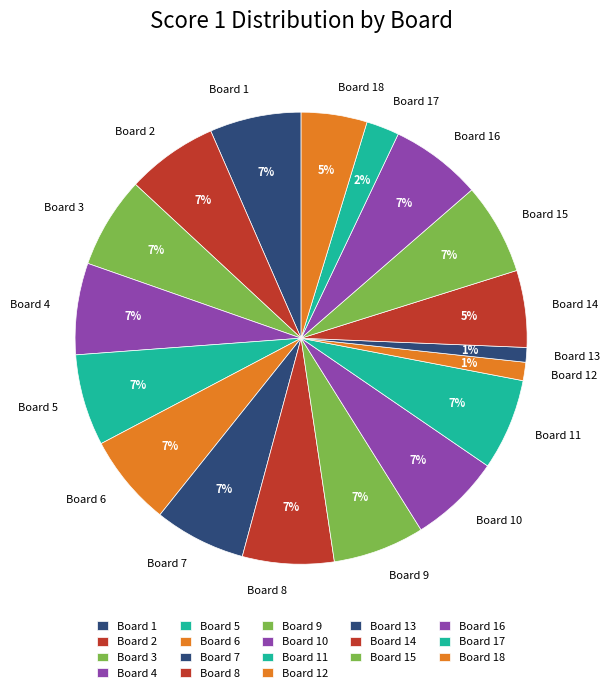

What percentage is the Board 14 slice, to the nearest percent?

5%